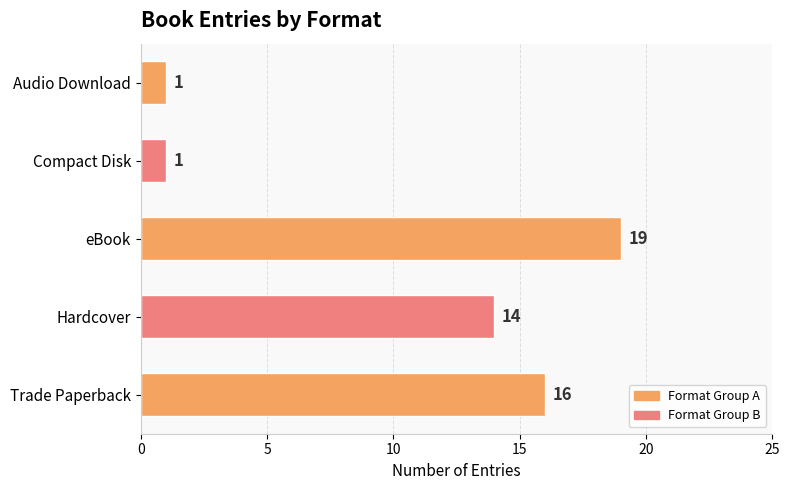

Does the chart contain any negative values?

No